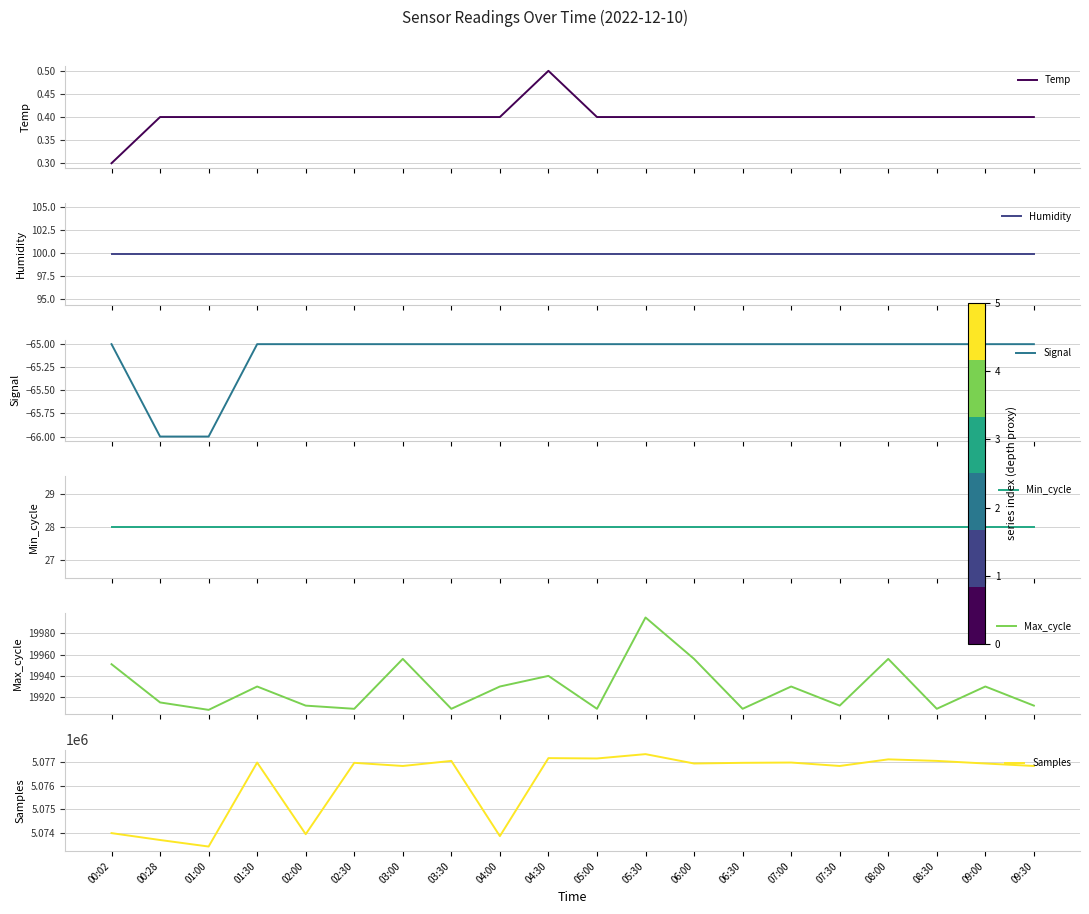

Which series has the widest spread of values?

Samples